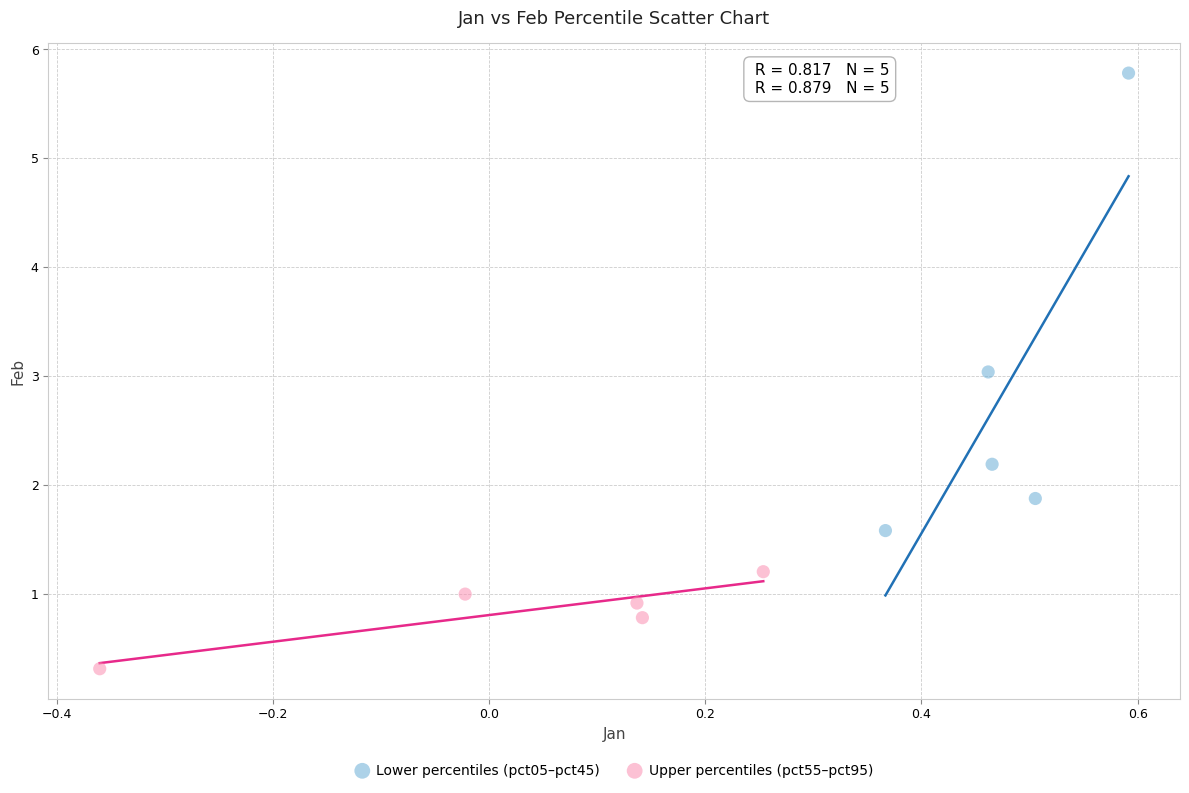

What are all the series names shown in the legend?

Lower percentiles (pct05–pct45), Upper percentiles (pct55–pct95)